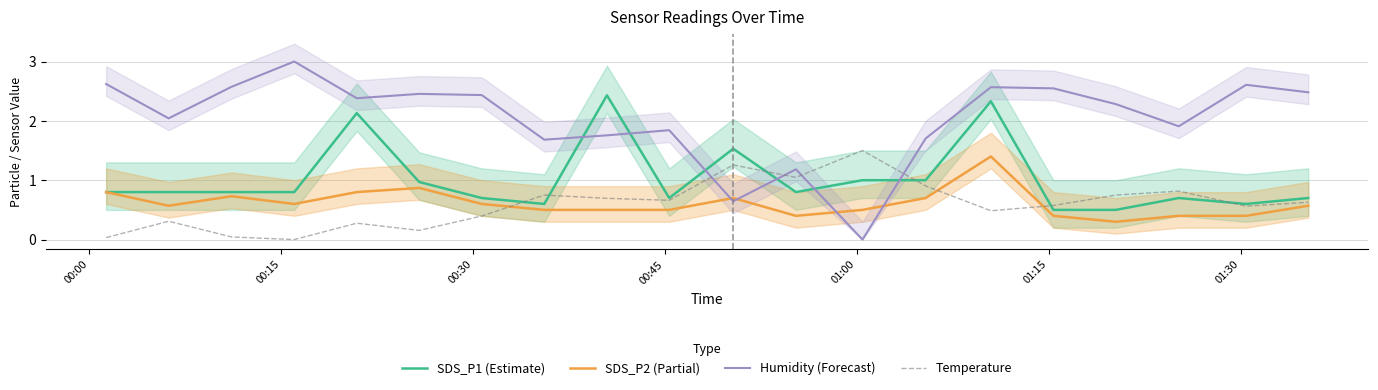

List the series in order of their peak value, highest first.

Humidity (Forecast), SDS_P1 (Estimate), Temperature, SDS_P2 (Partial)